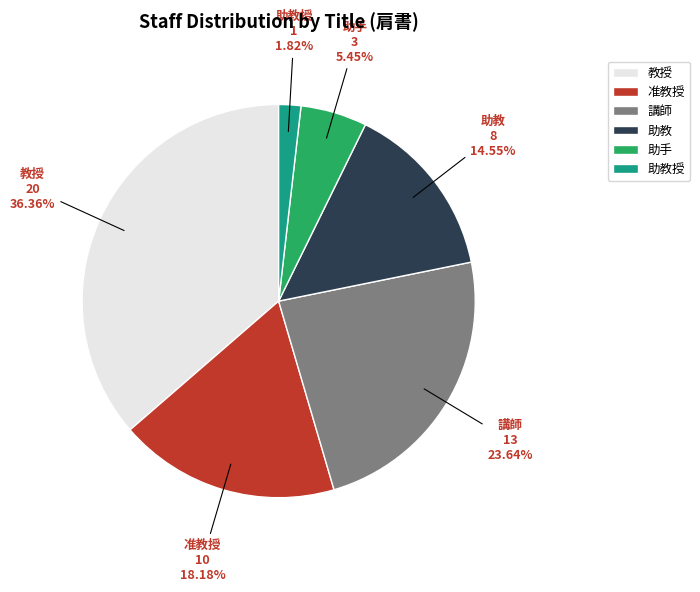

Between 助教 and 助教授, which is larger?

助教